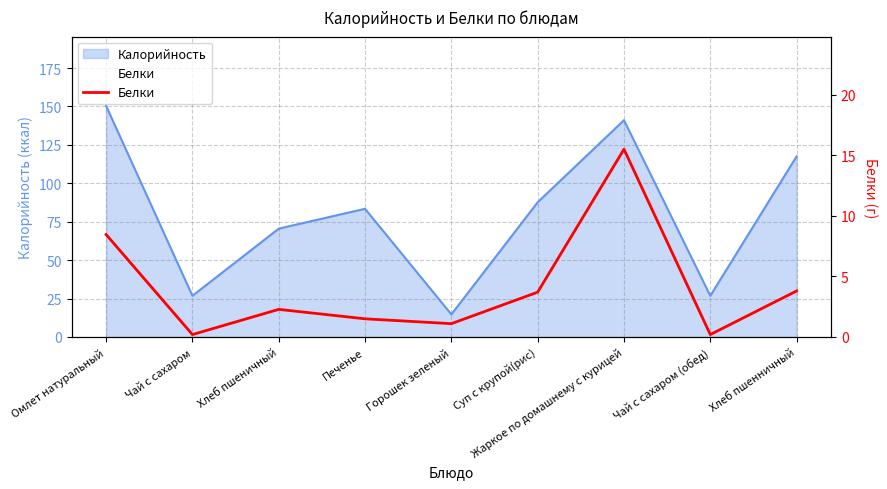

True or false: the data shows 0.1 at Чай с сахаром.

False